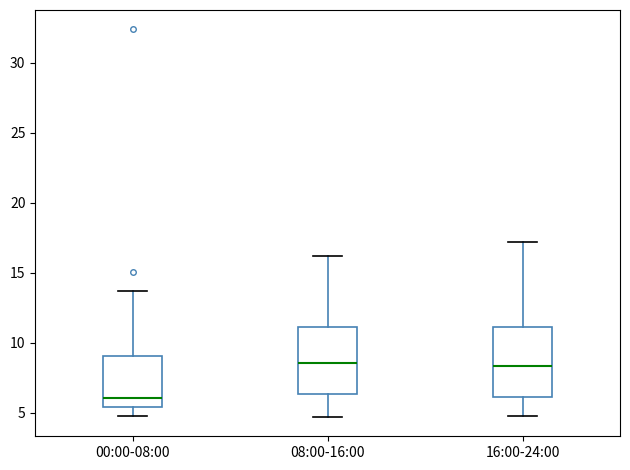

Which box has the lowest median line?

00:00-08:00